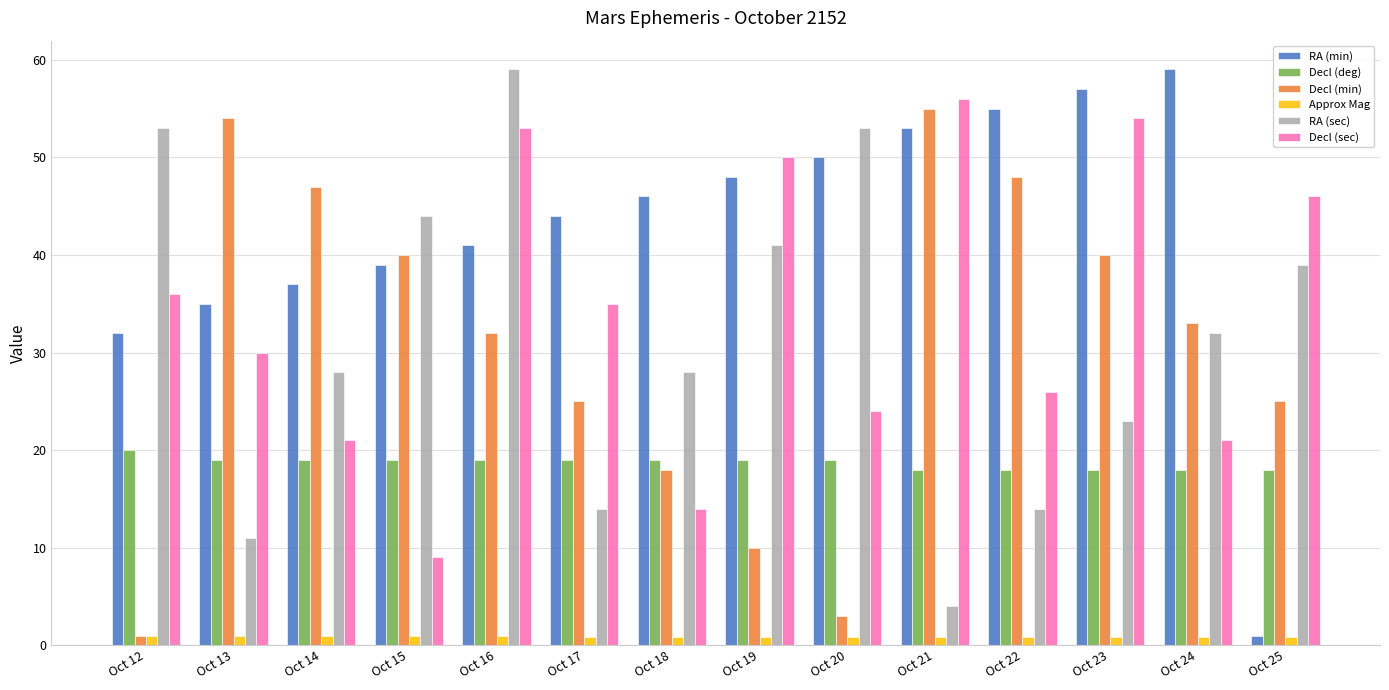

The value of Decl (deg) at Oct 20 is 19.0. True or false?

True